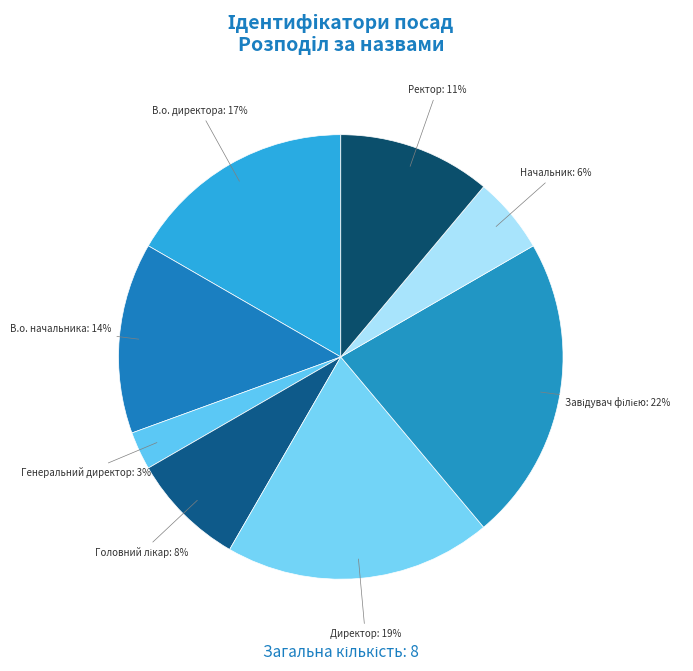

True or false: Директор accounts for 19% of the total.

True